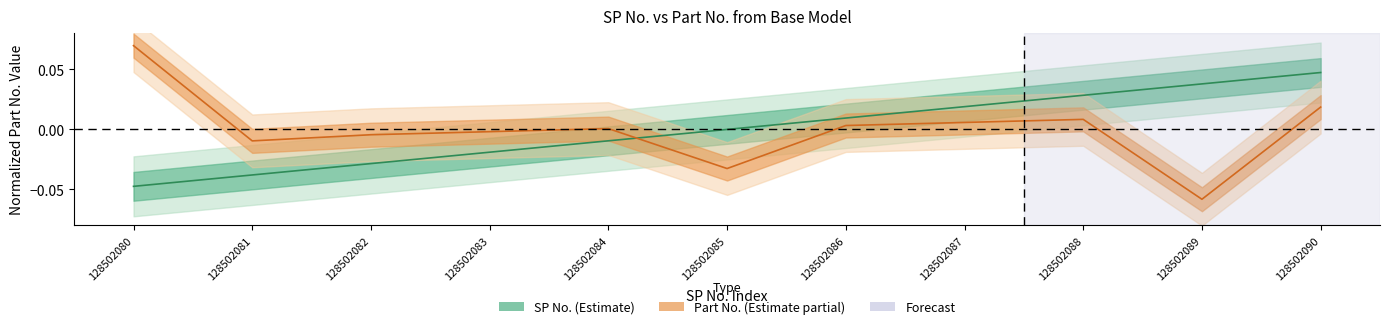

How many intersections are there between Part No. from base model and SP No.?

1